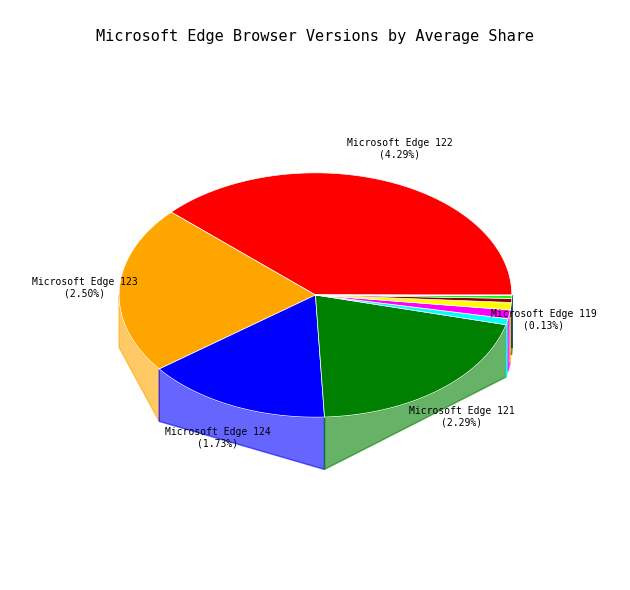

Approximately how many times larger is the value at Microsoft Edge 119 compared to Microsoft Edge 124?

0.1